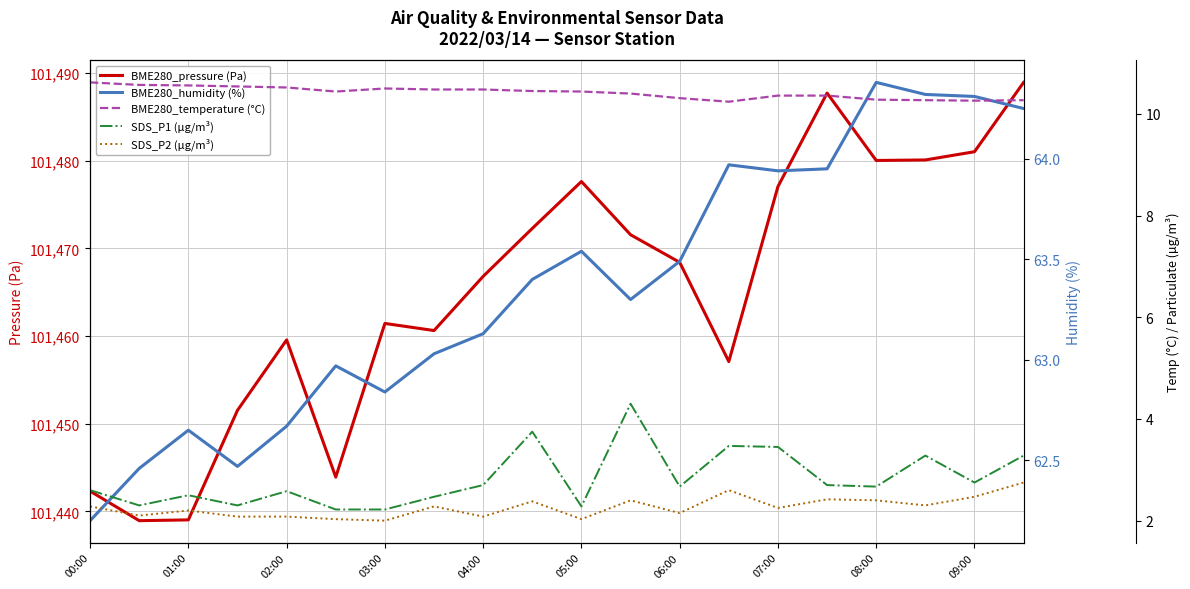

True or false: SDS_P2 (µg/m³) and BME280_pressure (Pa) intersect in this chart.

False